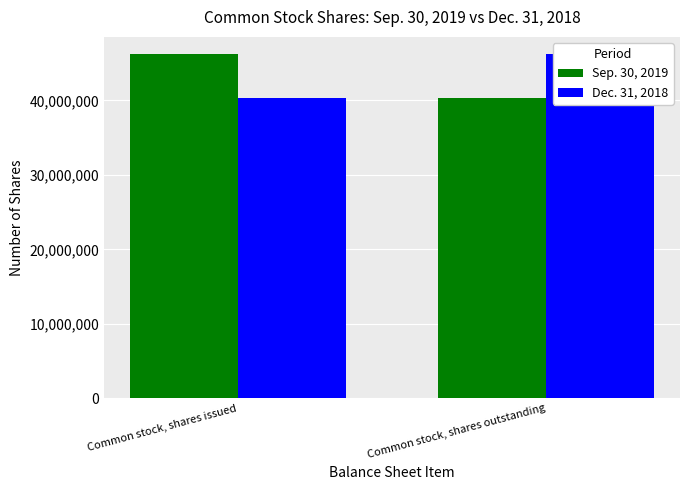

What value does the Dec. 31, 2018 series have at Common stock, shares issued, to the nearest 50?

40288950